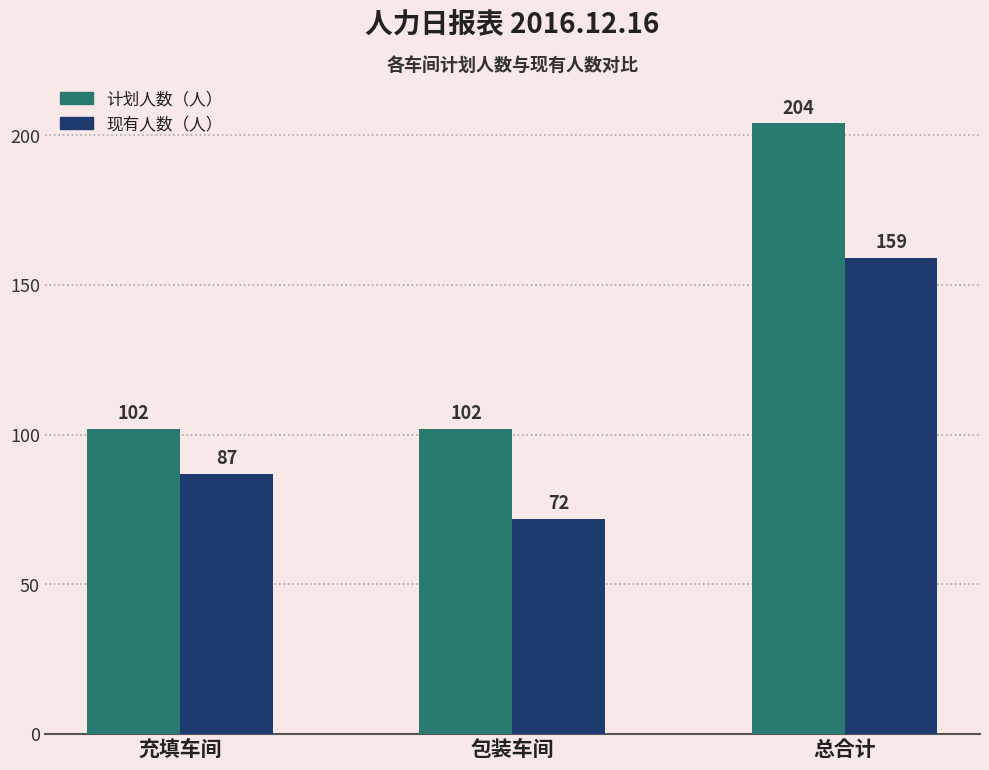

What is the difference between the maximum and minimum values in the 现有人数（人） series?

87